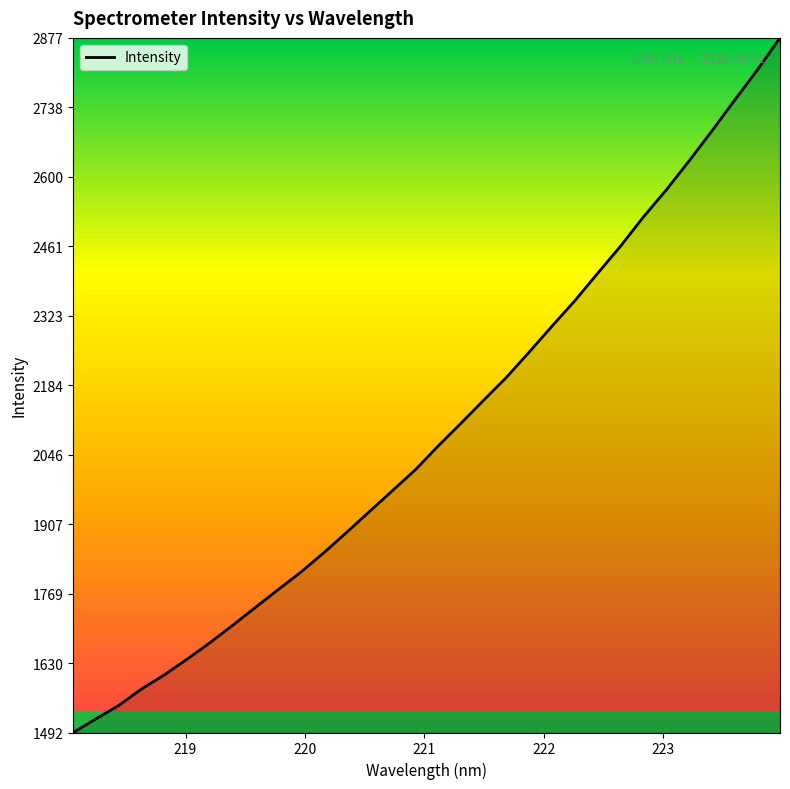

What is the difference between the maximum and minimum values?

1385.0